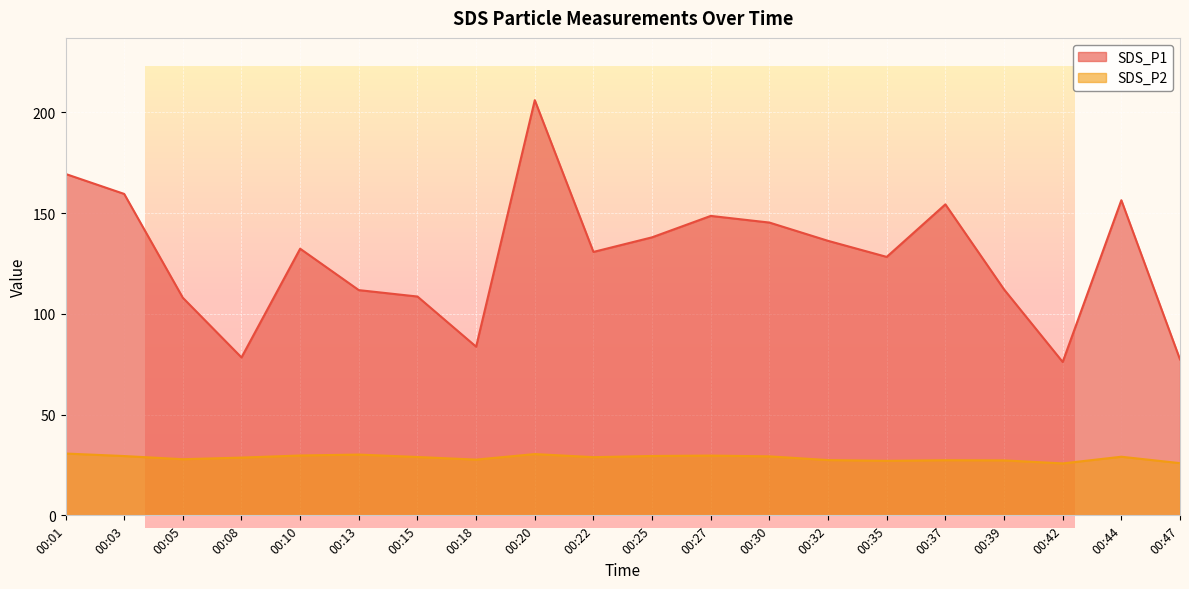

The value of SDS_P1 at 00:13 is 49.6. True or false?

False